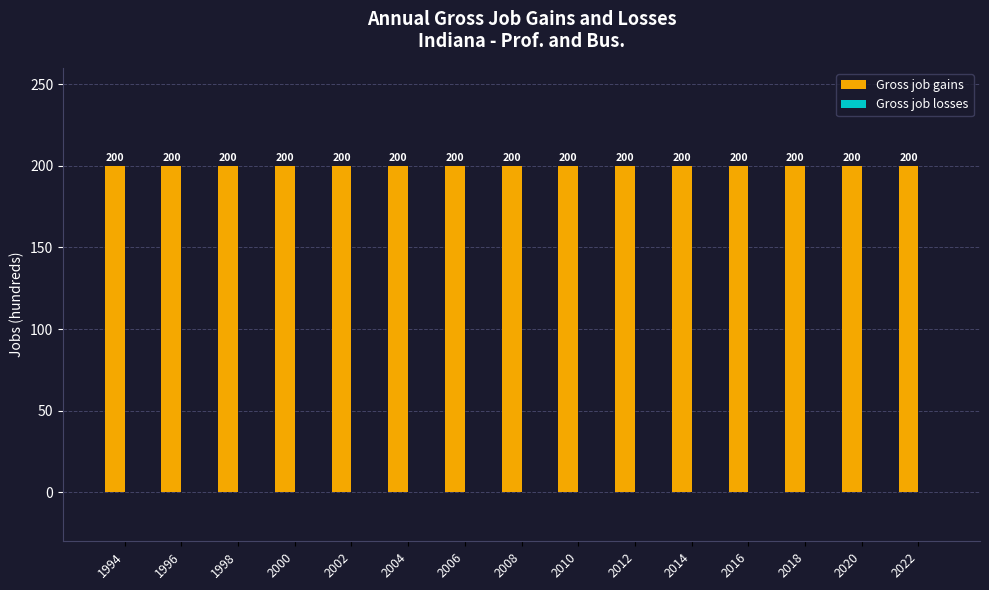

Which series has the widest spread of values?

Gross job gains